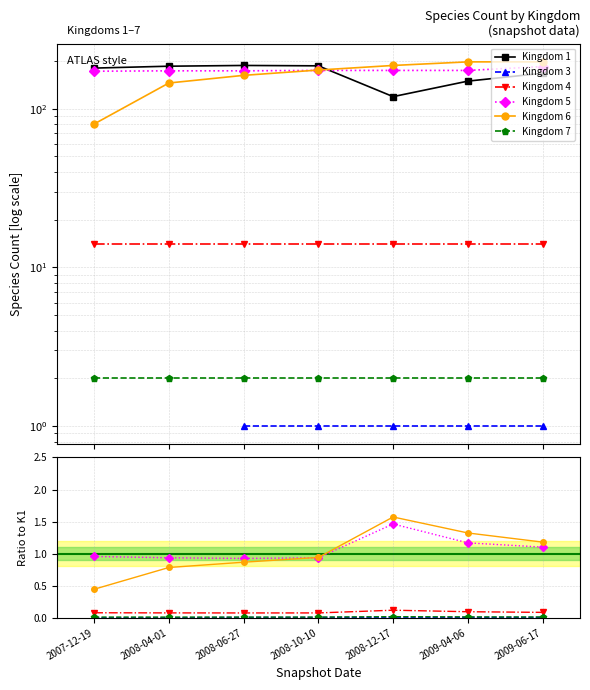

Is it true that Kingdom 7 equals 0.0 at 2008-04-01?

True